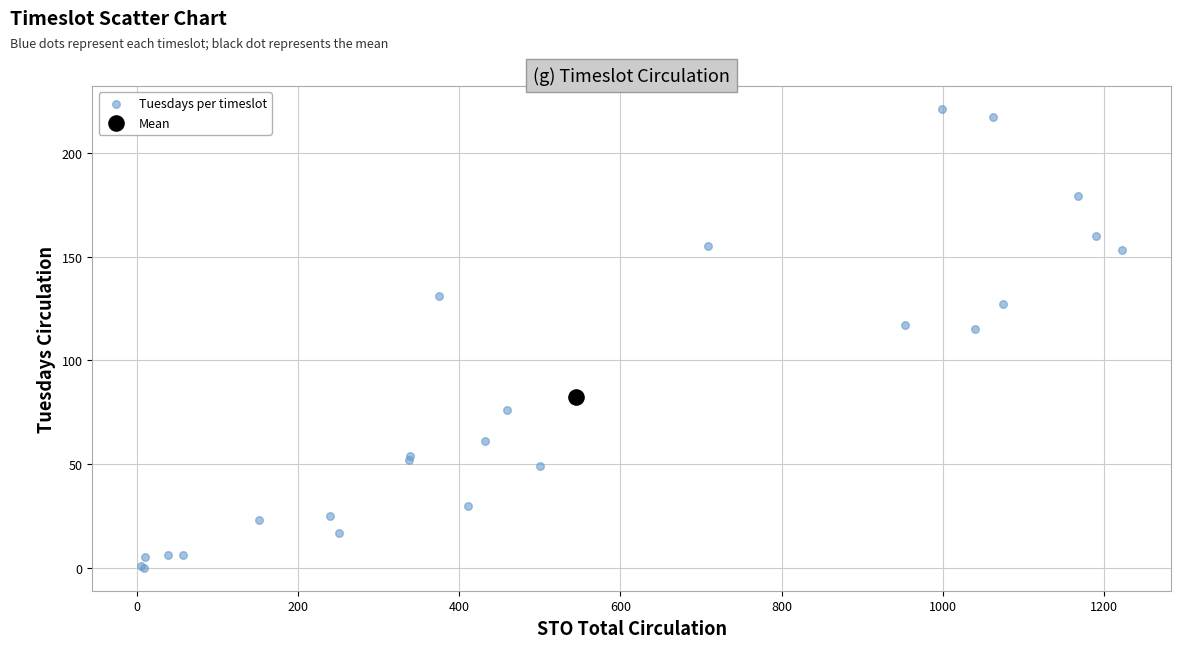

What are all the series names shown in the legend?

Tuesdays per timeslot, Mean